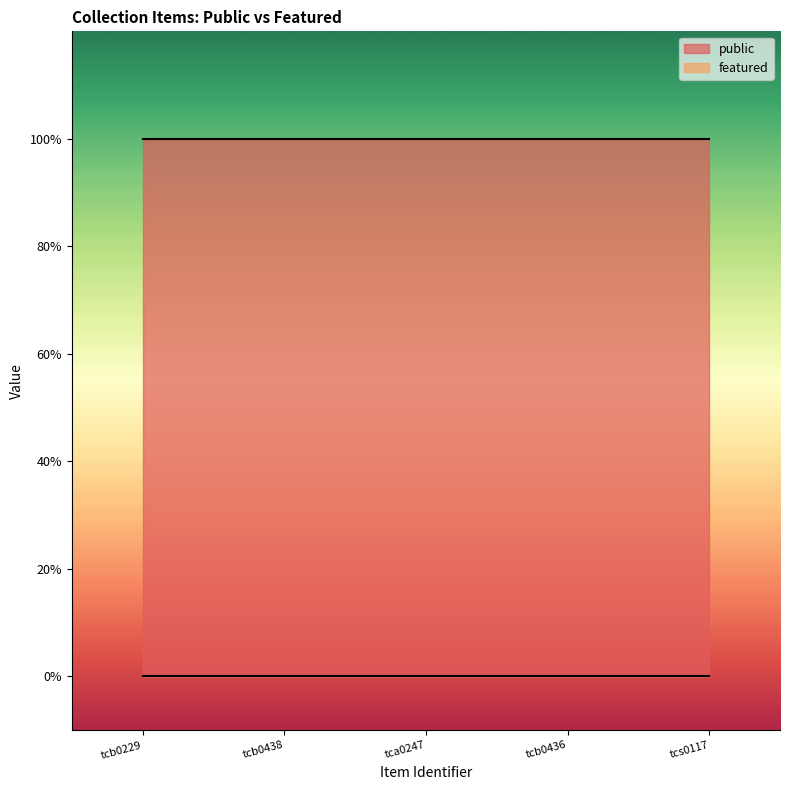

What are all the series names shown in the legend?

public, featured